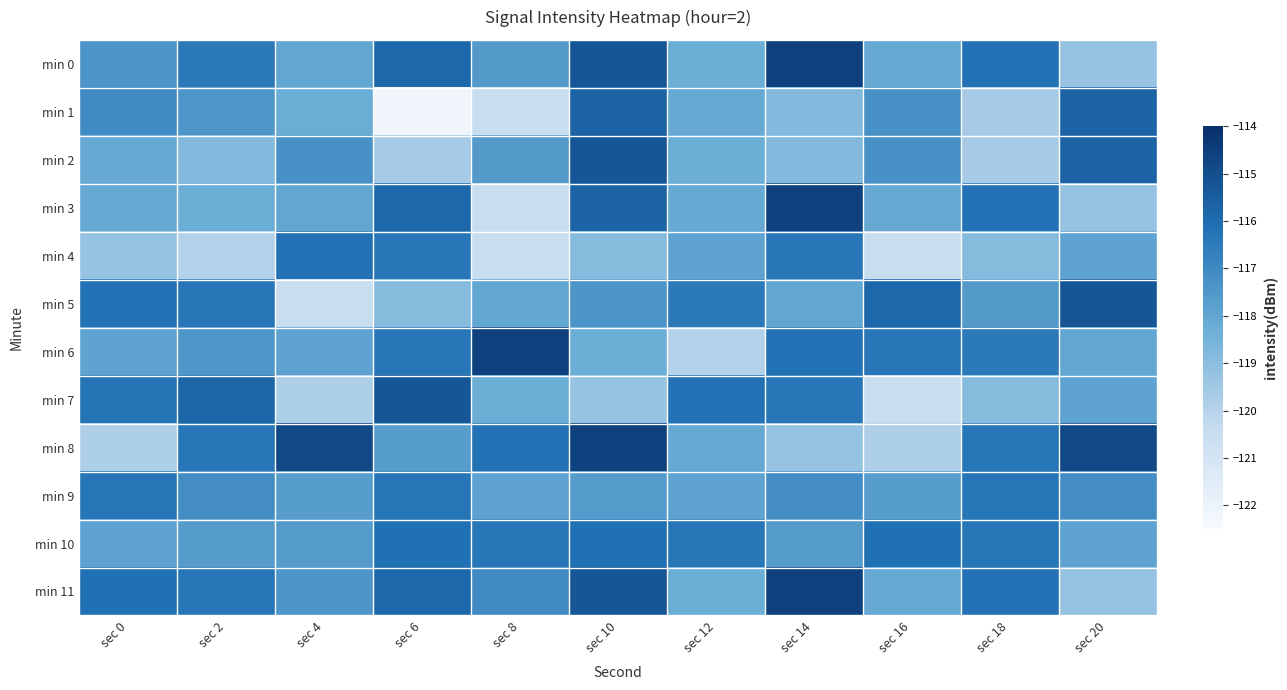

What is the total value across all series at sec 20?

-1408.2